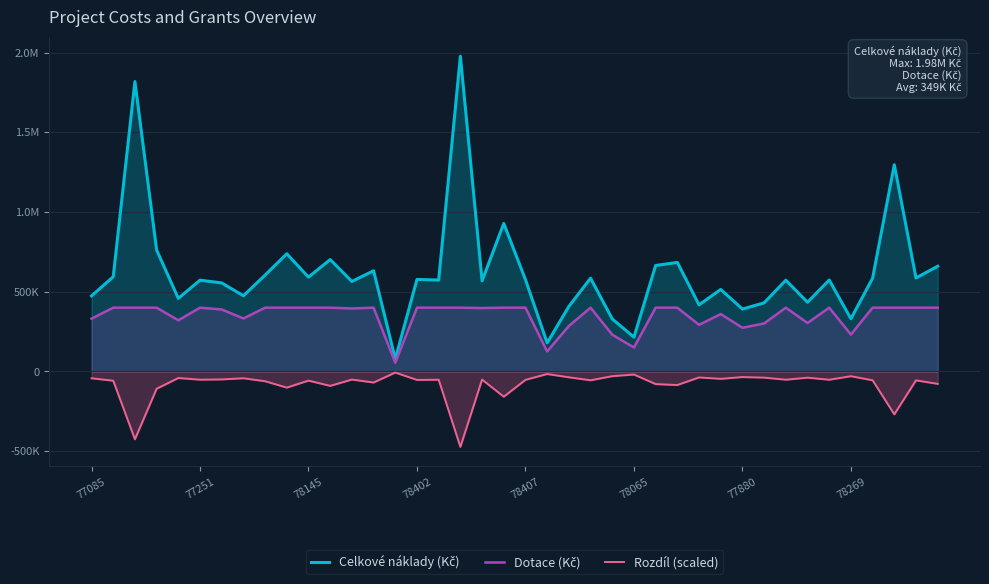

At which label is Rozdíl (scaled) closest to -240063?

37